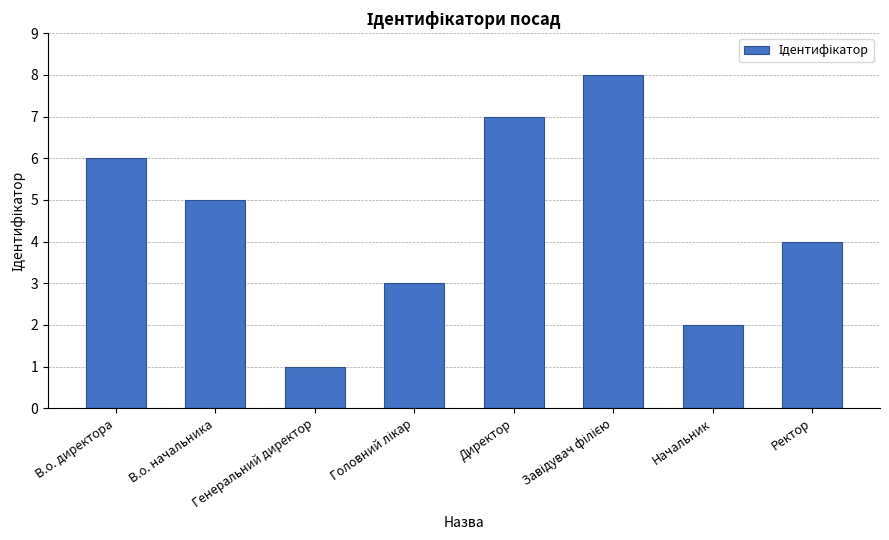

What is the minimum value shown in the chart?

1